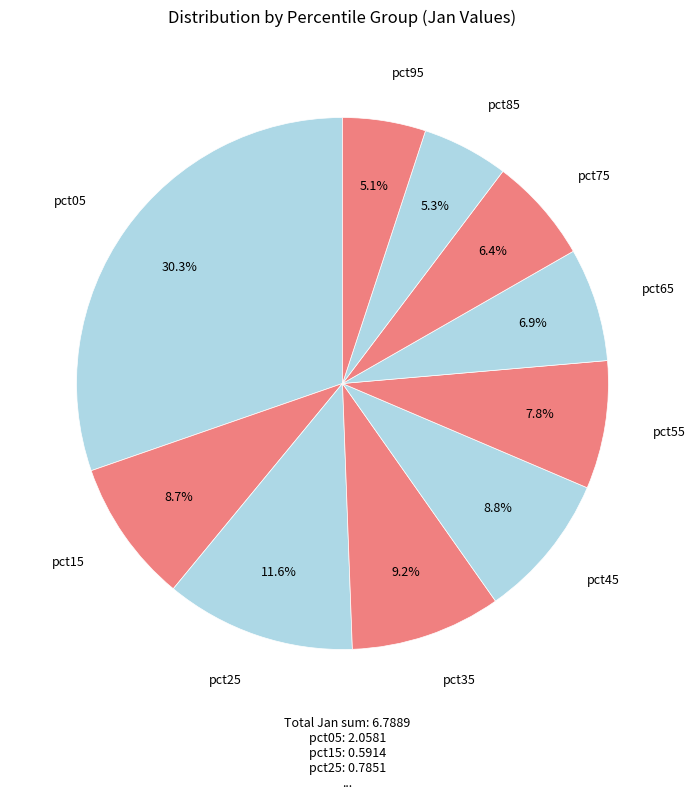

What is the largest slice in the pie chart?

pct05